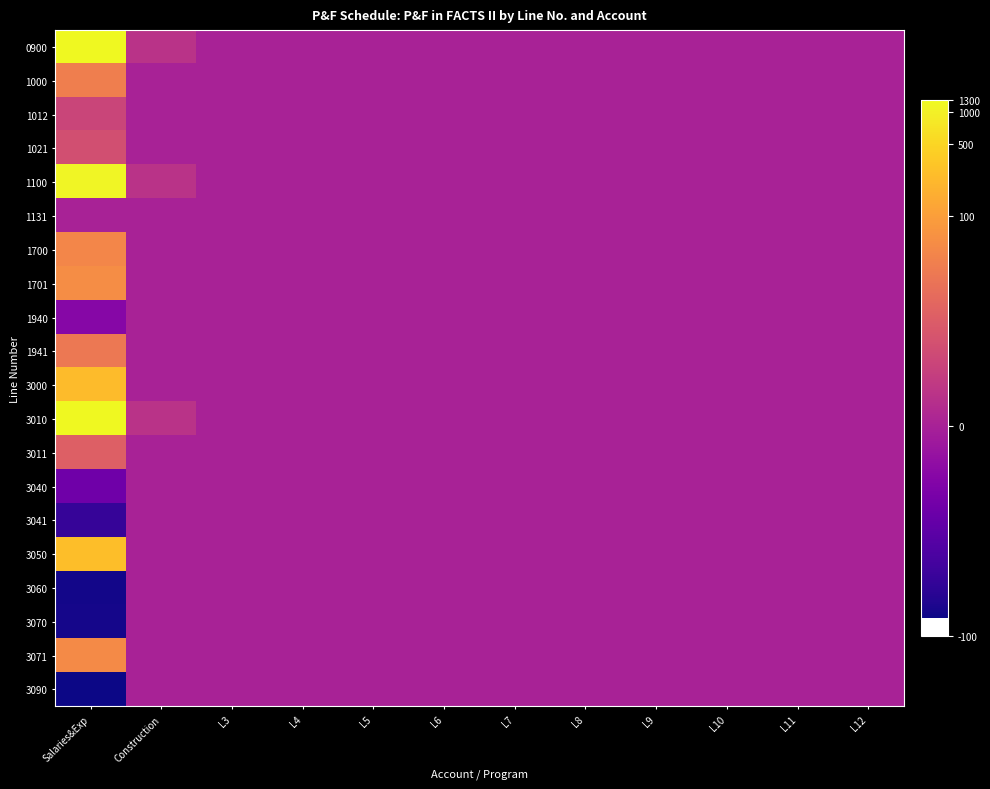

At how many categories does at least one series exceed -3?

12